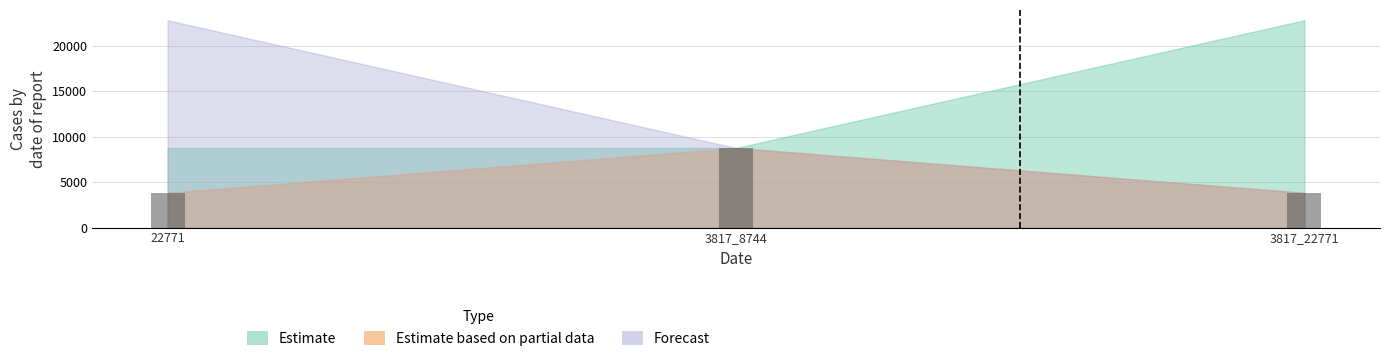

At how many categories does at least one series exceed 13100?

2